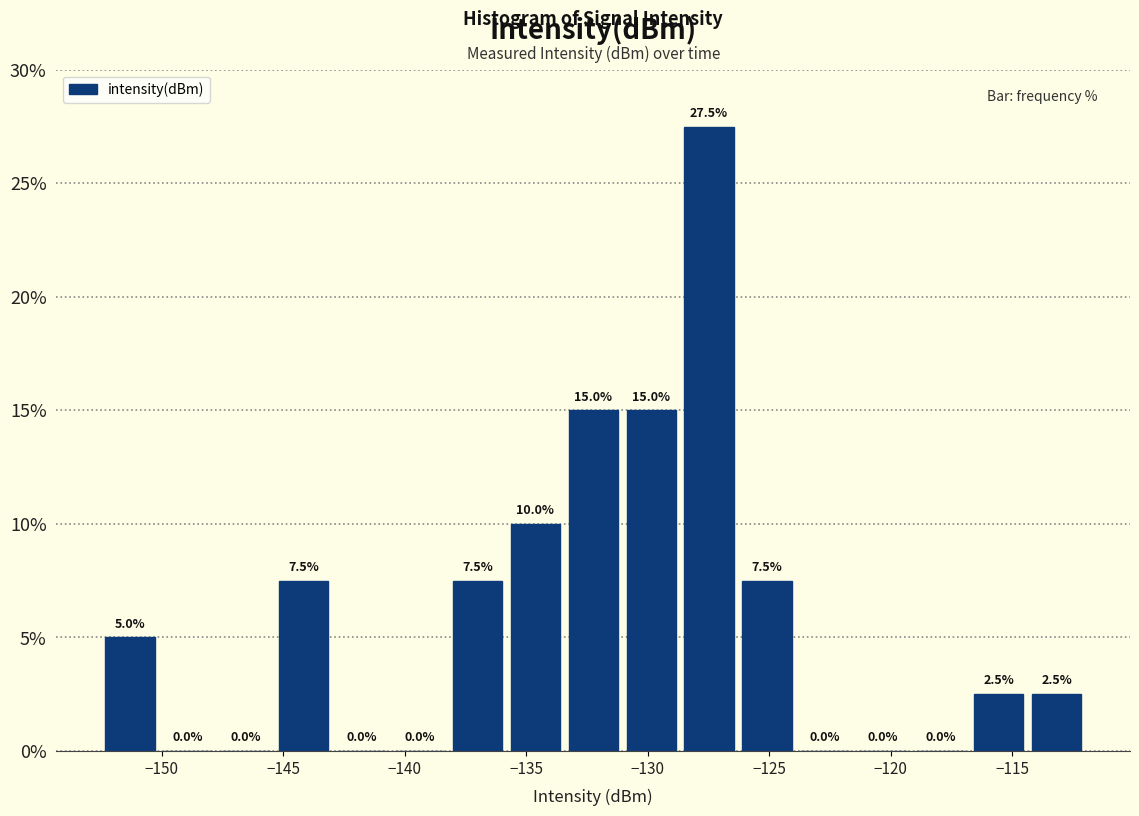

Which range on the x-axis has the tallest bar?

-128.5 to -126.5